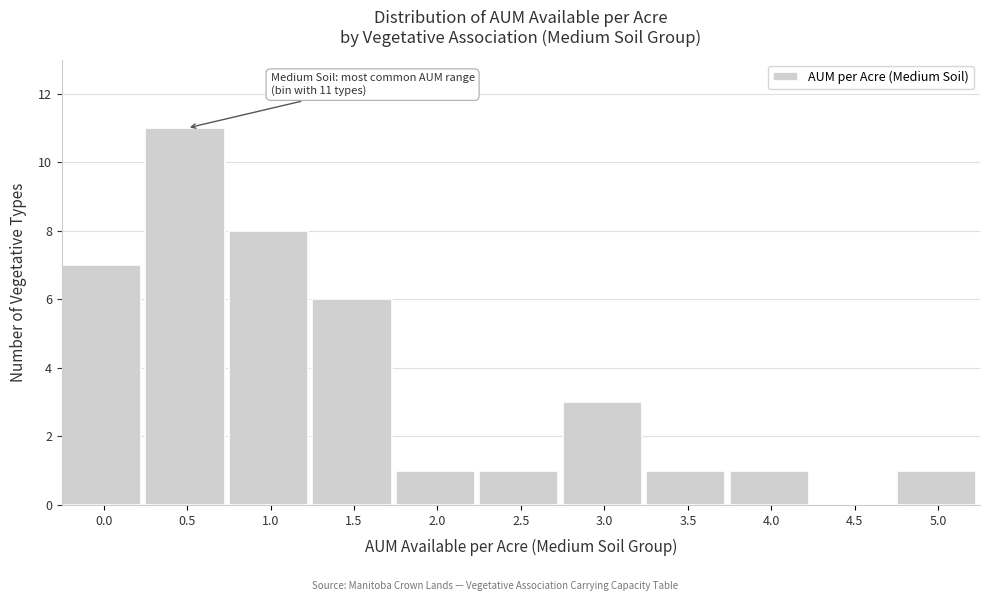

Reading left to right, transcribe all the data shown in this chart.

0.0=7	0.5=11	1.0=8	1.5=6	2.0=1	2.5=1	3.0=3	3.5=1	4.0=1	4.5=0	5.0=1